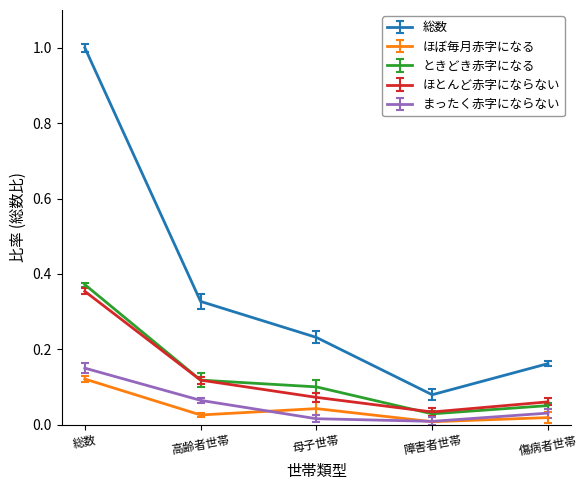

Which series has the largest total across all categories?

総数